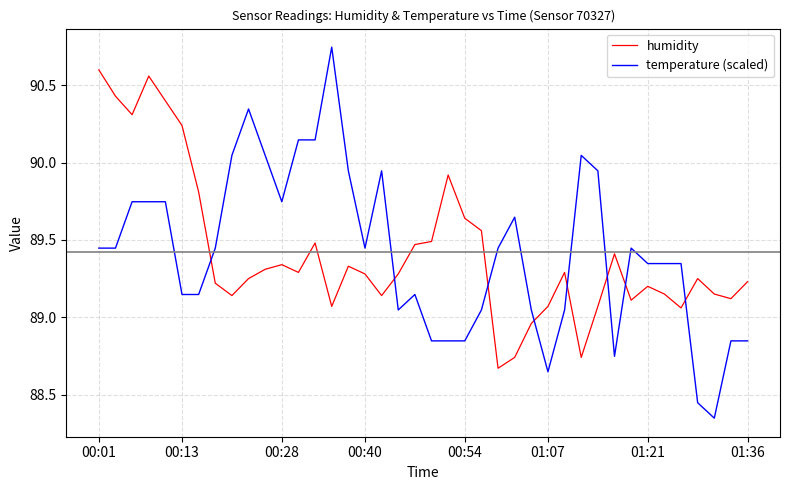

How many lines are shown in the chart?

2